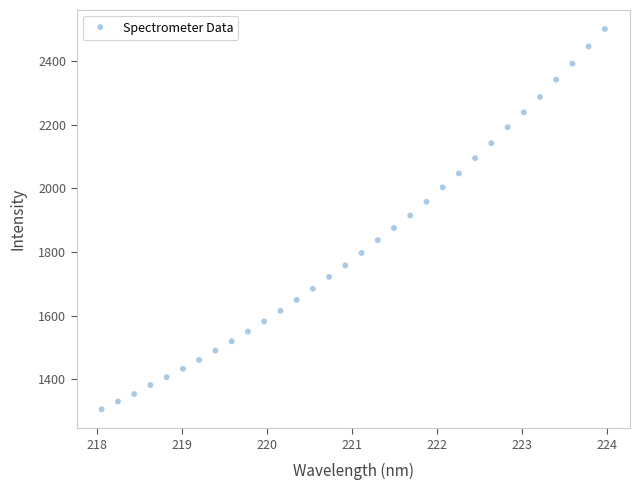

What is the range of Y values (max minus min)?

1194.2